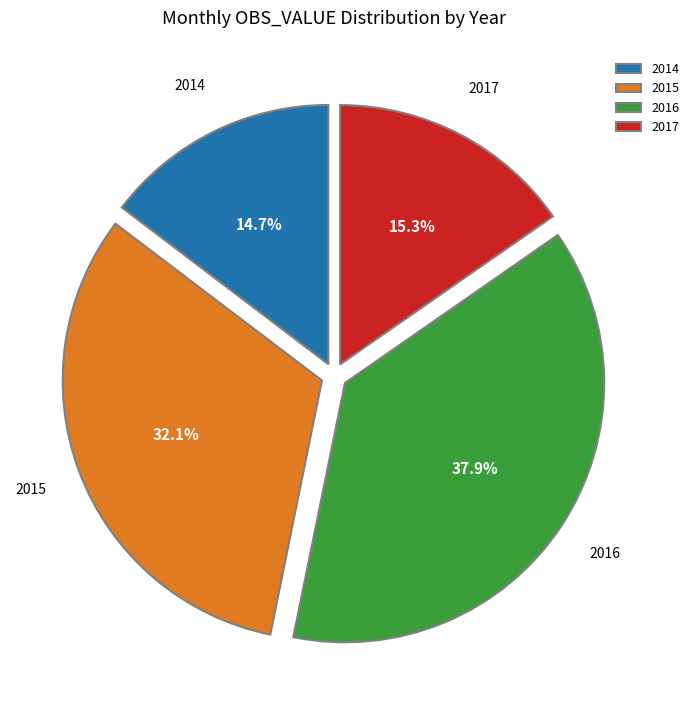

What portion of the pie excludes 2016?

62.1%